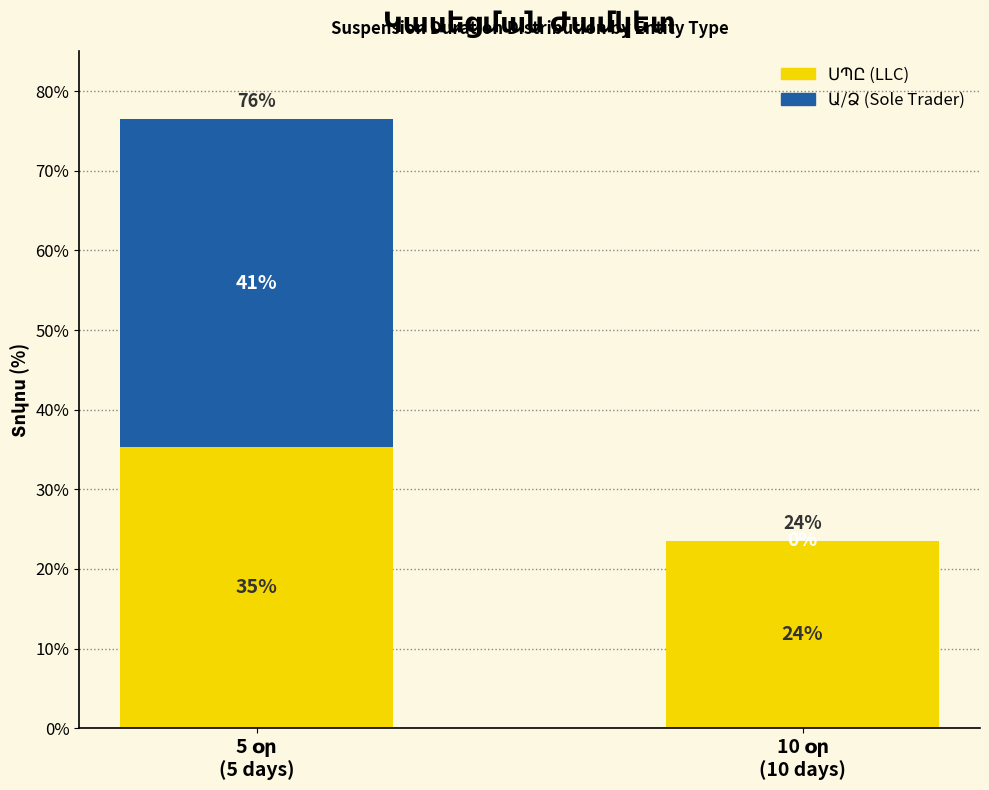

What is the label of the 1st bar from the right?

10 օր
(10 days)